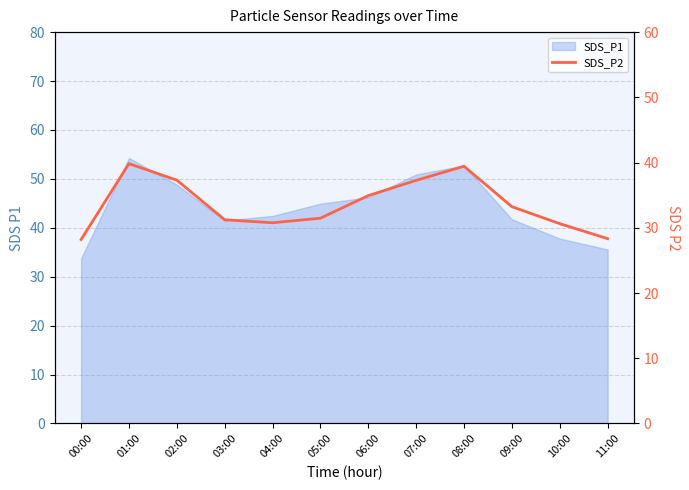

True or false: the data shows 30.6 at 10:00.

True